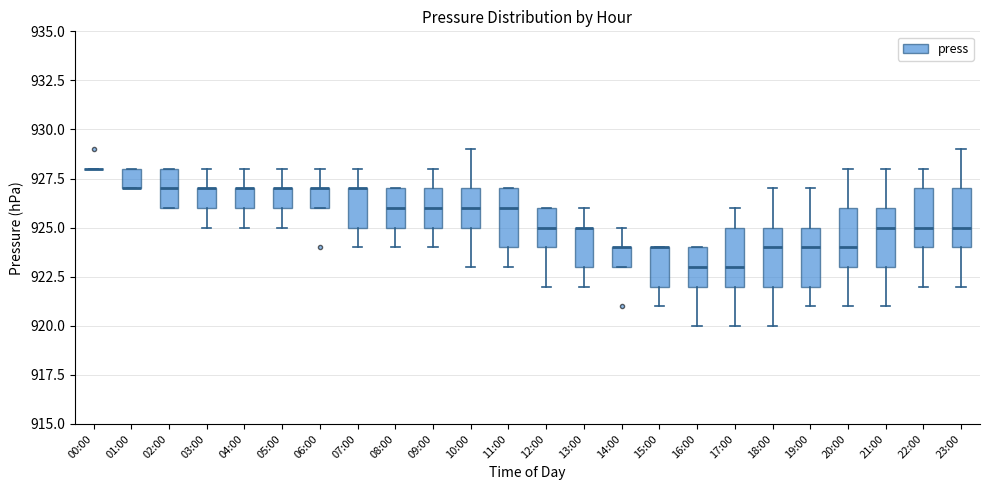

Where does the upper whisker of the box for 13:00 end on the y-axis? The values are not printed on the chart, so give them approximately, as read against the axis.

926